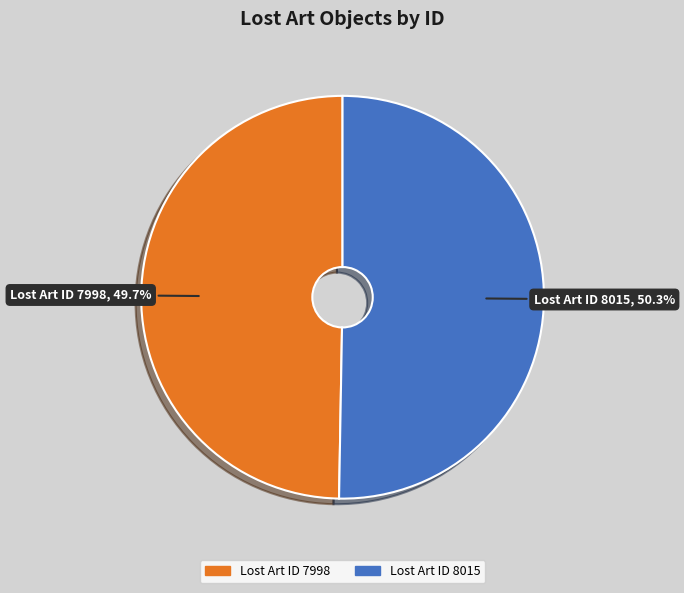

What percentage is NOT represented by Lost Art ID 7998?

50.3%